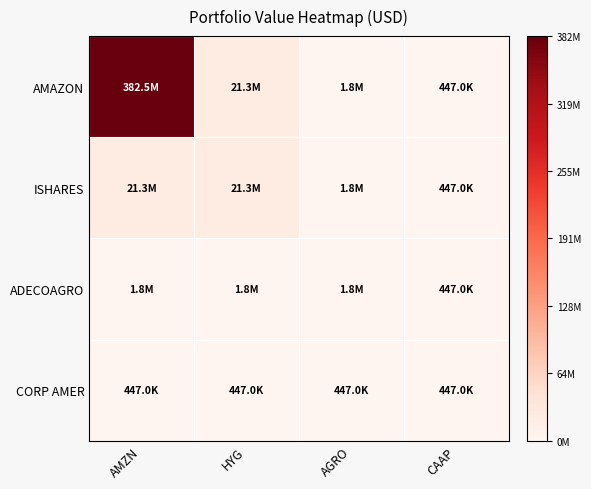

Which category has the highest value across all series?

AMZN